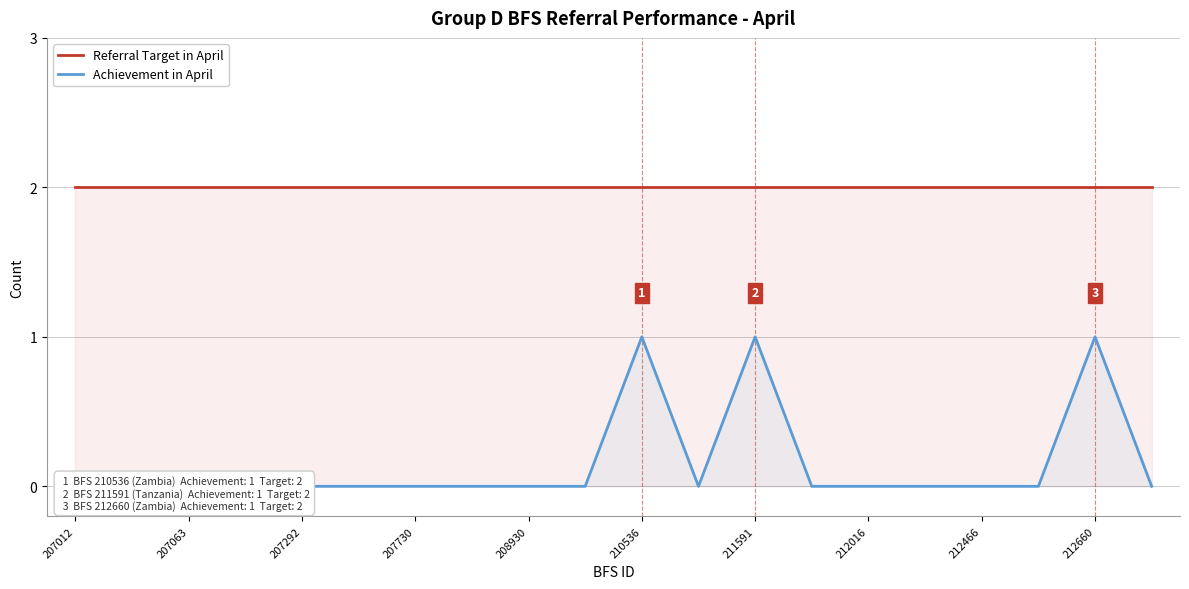

True or false: Referral Target in April and Achievement in April cross at least once.

False